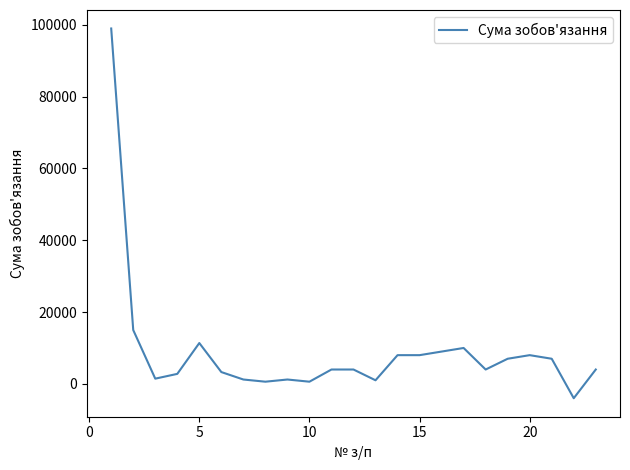

What is the smallest value displayed?

-4000.0